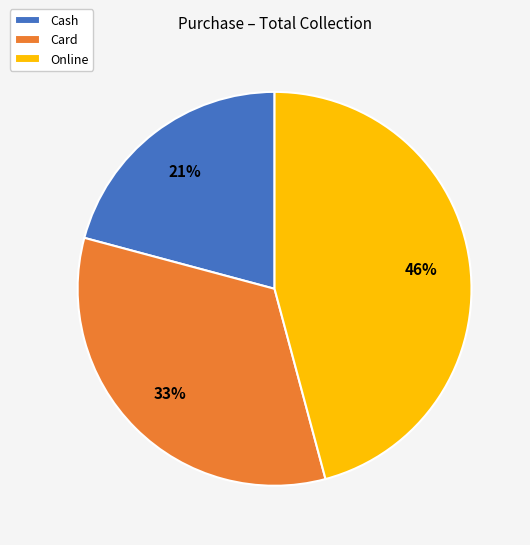

Is Cash the majority of the pie?

No